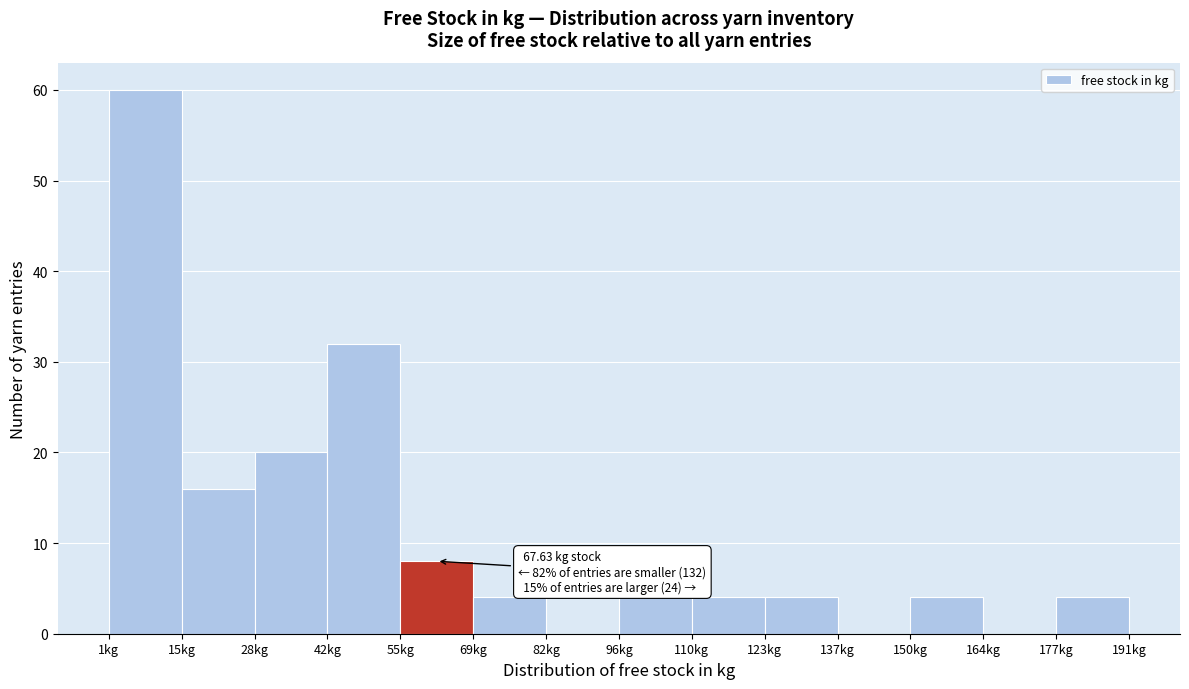

Which range on the x-axis has the tallest bar?

0 to 14